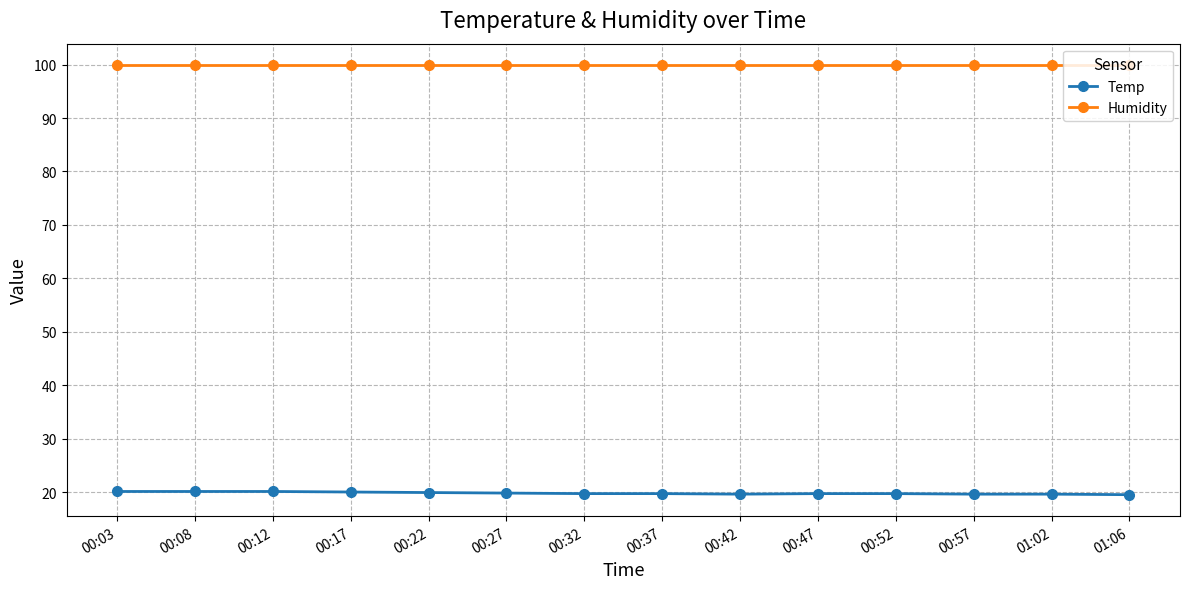

What is the label of the 7th point from the left?

00:32